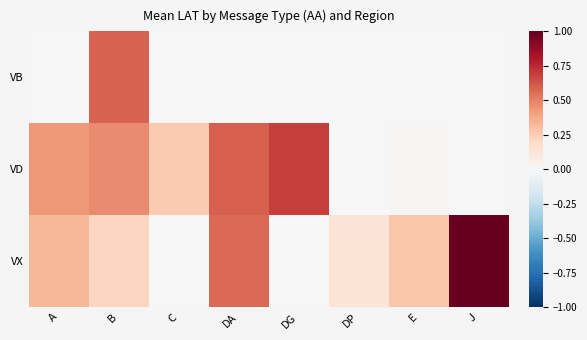

At DA, list the series in order from largest to smallest.

VD, VX, VB